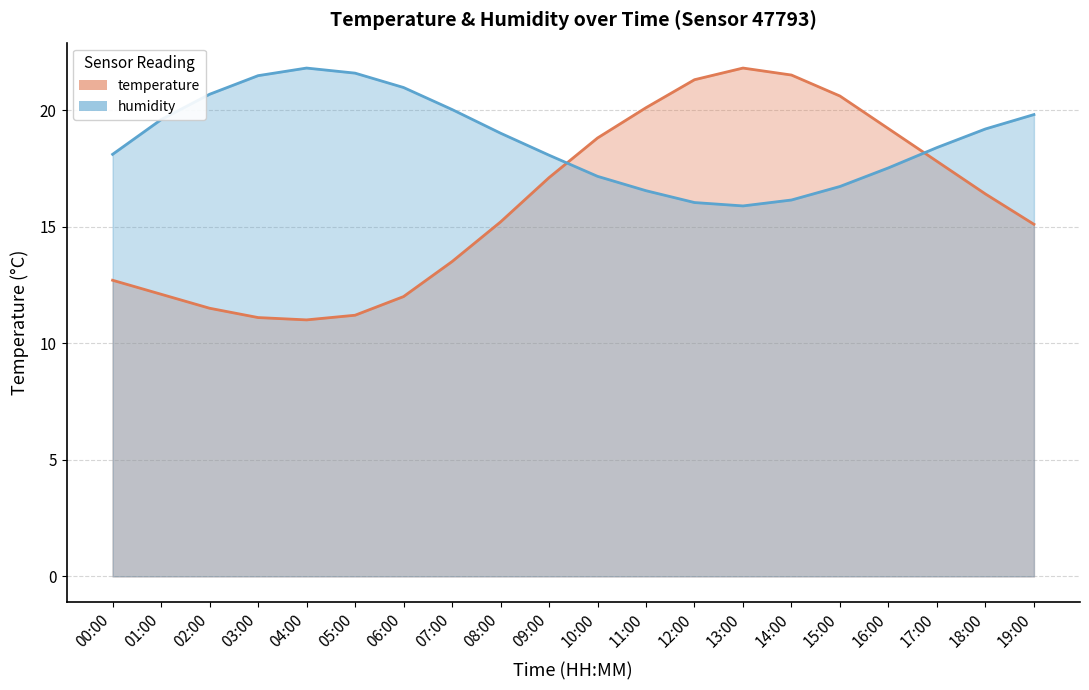

How many lines are shown in the chart?

2